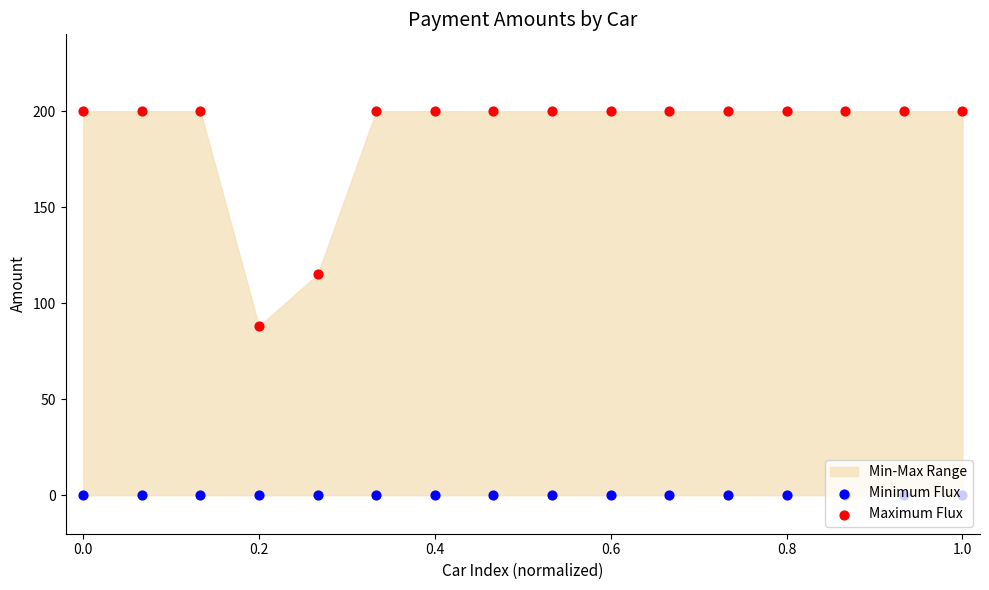

Which series contains the lowest Y value?

Minimum Flux